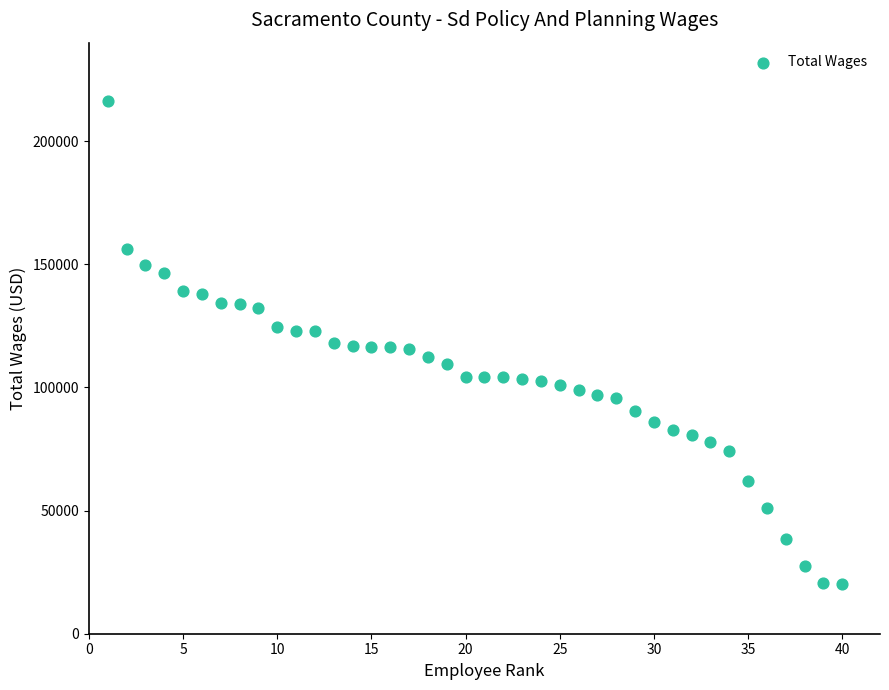

What is the range of X values (max minus min)?

39